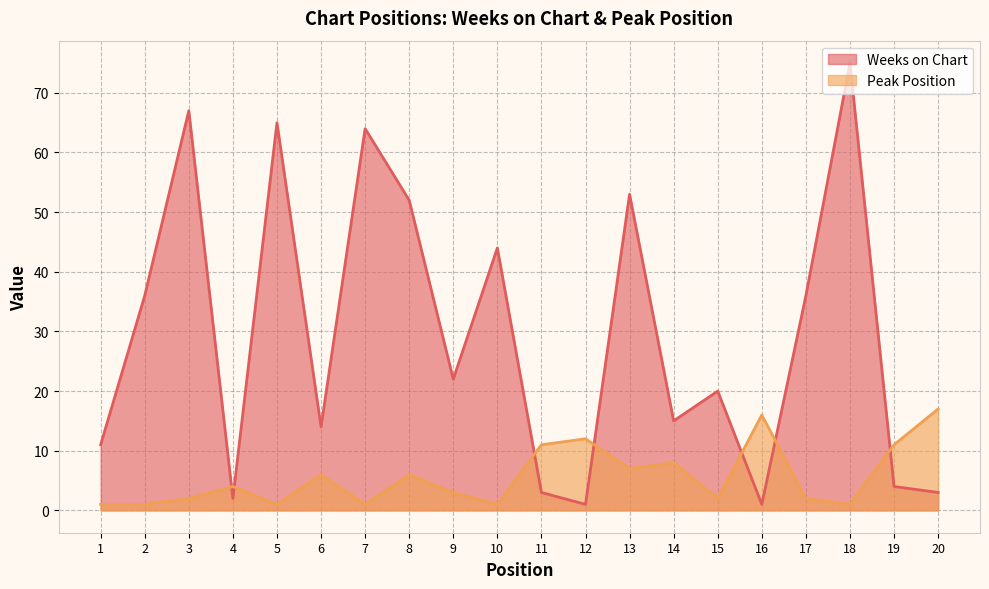

The Weeks on Chart series shows 13 at 17. True or false?

False